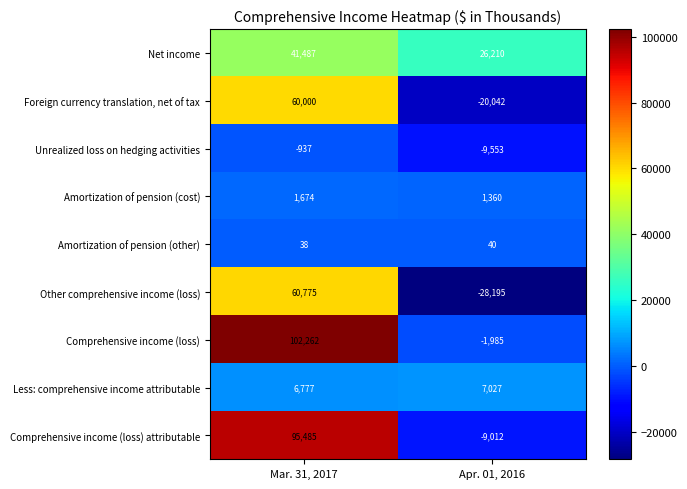

What is the average value of the Other comprehensive income (loss) series?

16290